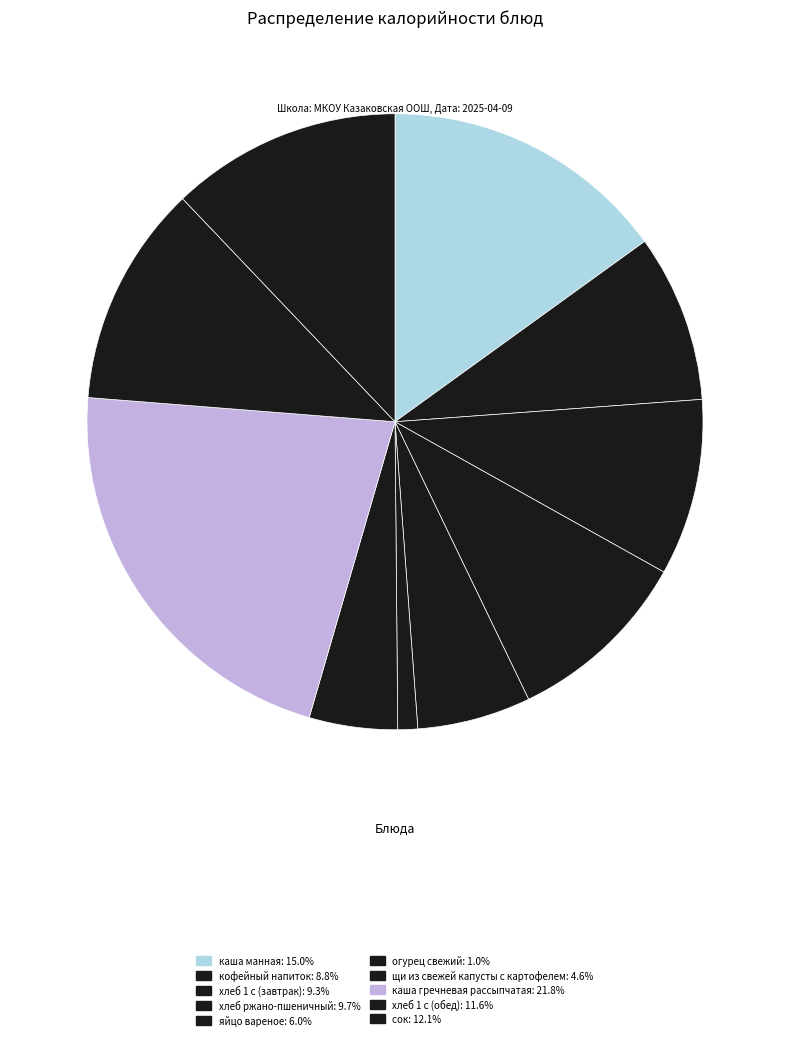

Is it true that сок is 2% of the pie?

False